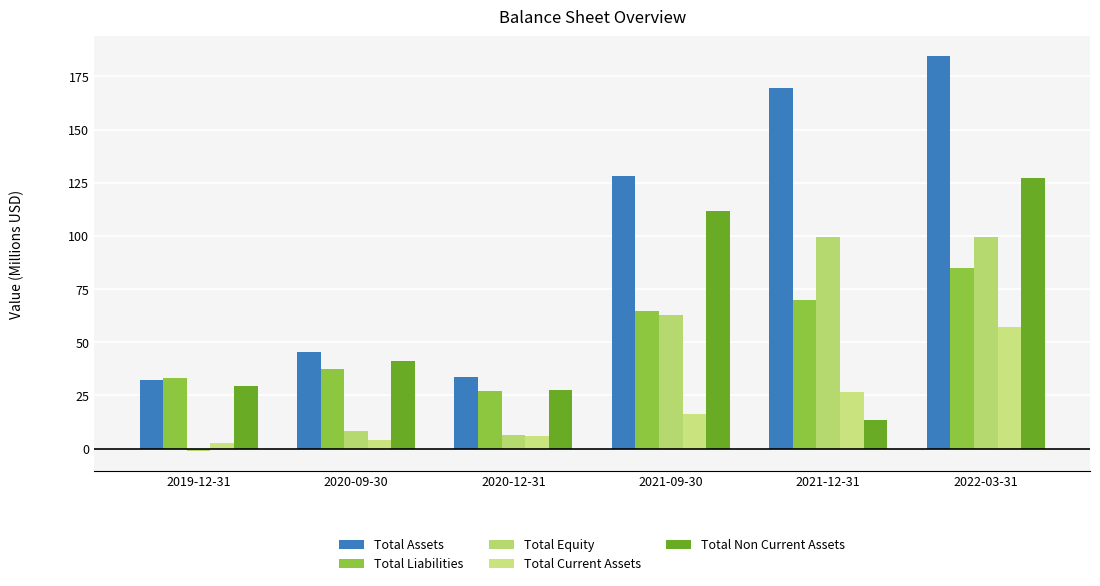

What is the label of the 3rd bar from the right?

2021-09-30